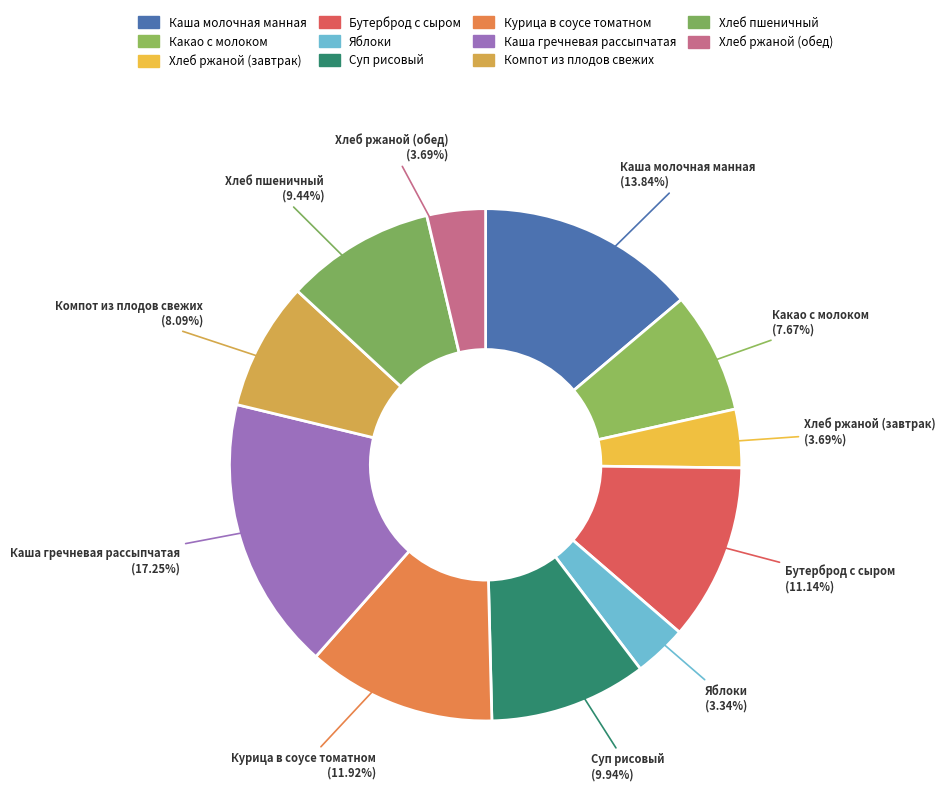

Does Хлеб ржаной (обед) represent more than half of the total?

No